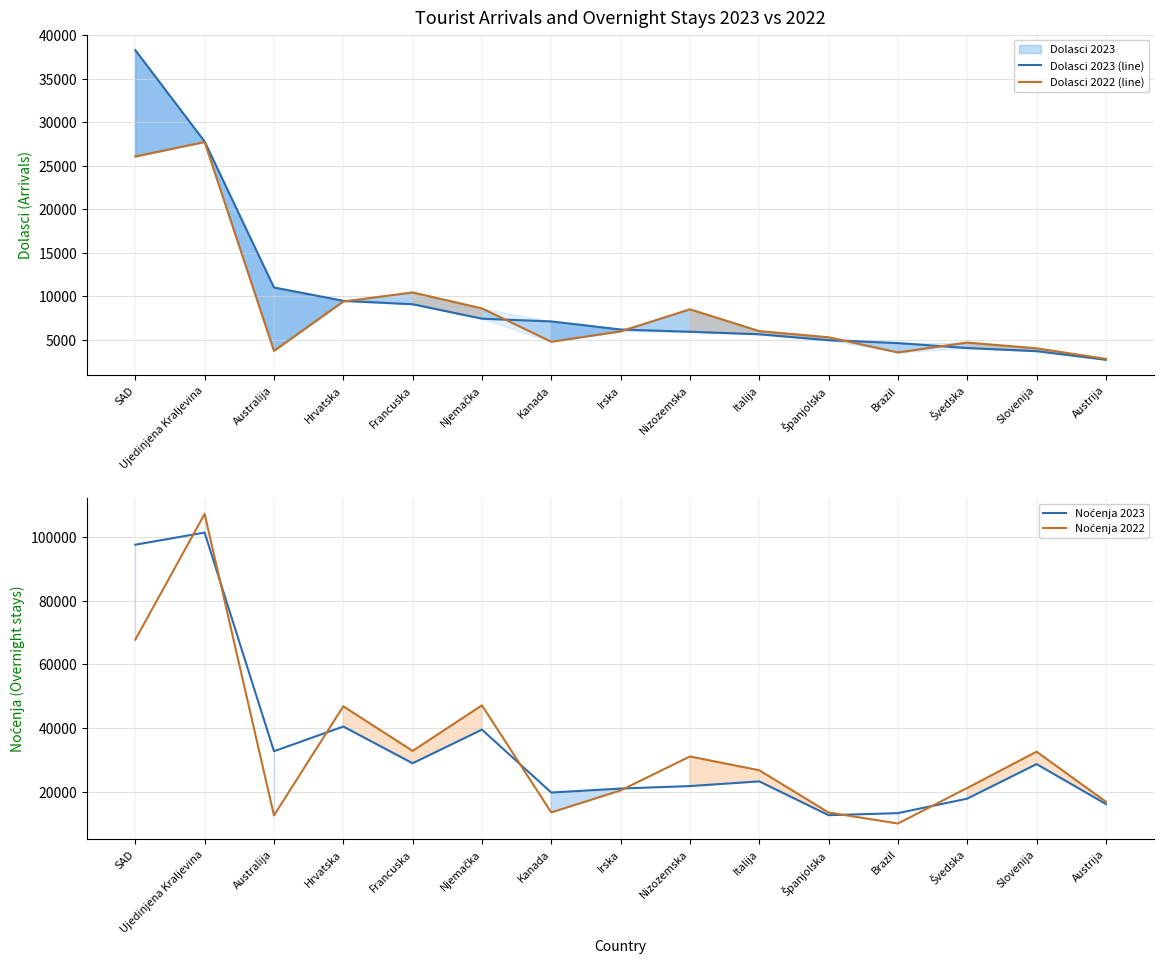

What is the value of the Dolasci 2022 (line) point at the 6th from the left?

8606